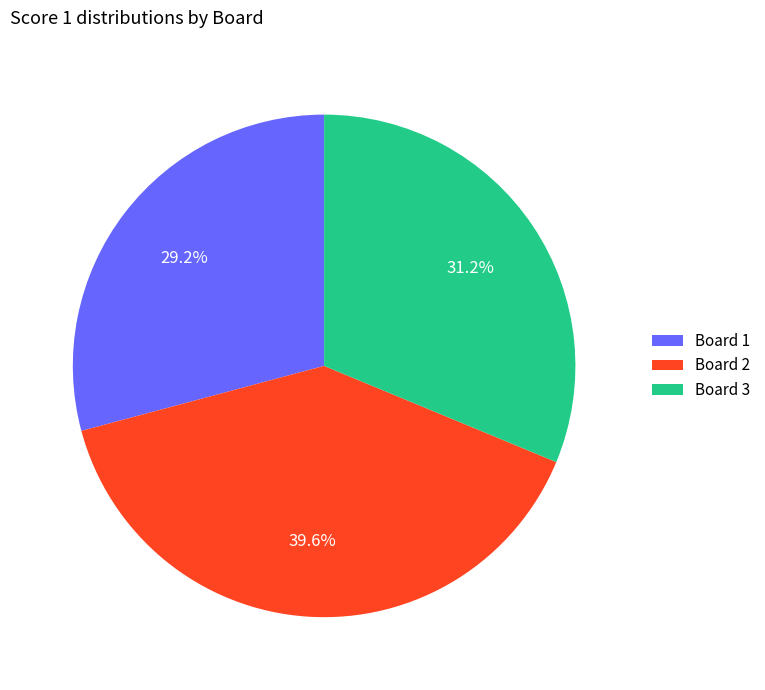

Combined, do Board 3 and Board 2 account for over 50%?

Yes